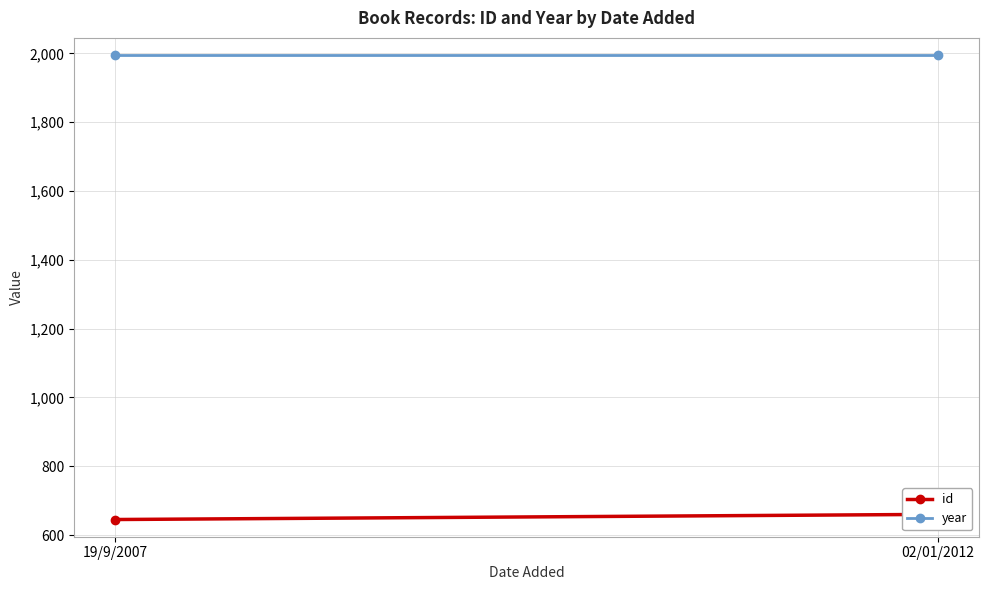

What position from the left is 02/01/2012?

2